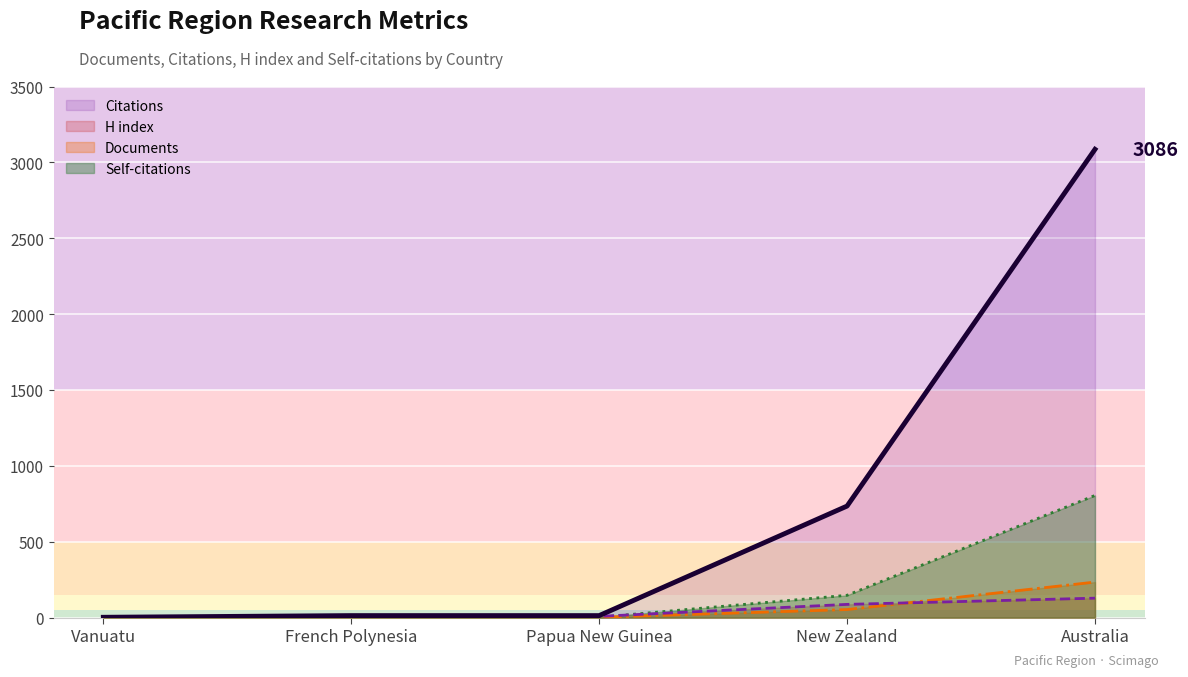

Is the value of H index at Papua New Guinea greater than the value of Documents at Vanuatu?

Yes